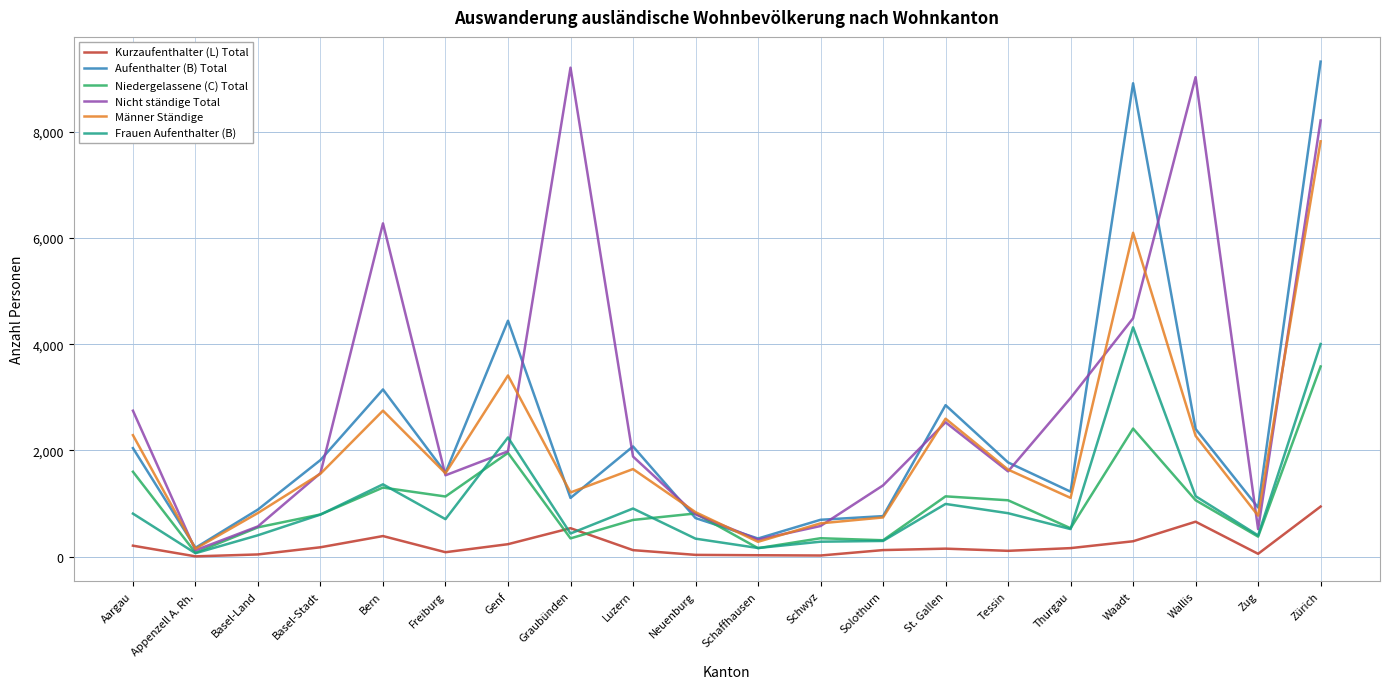

What is the difference between the maximum and minimum values in the Niedergelassene (C) Total series?

3504